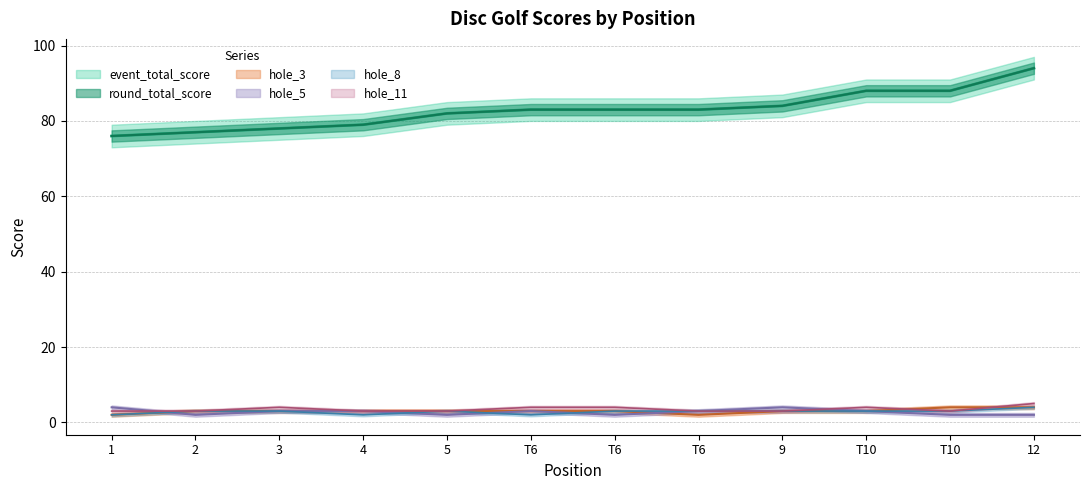

How many interior local peaks does the hole_5 series have?

2